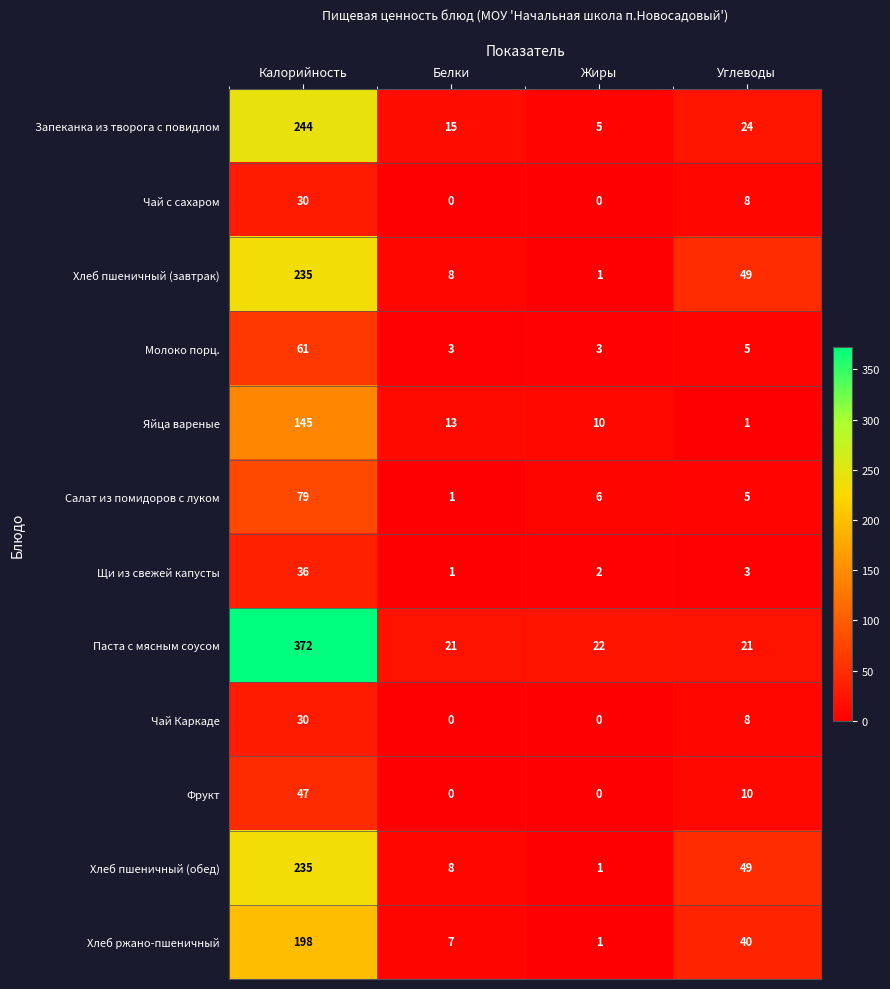

Is it true that Салат из помидоров с луком equals 6 at Жиры?

True